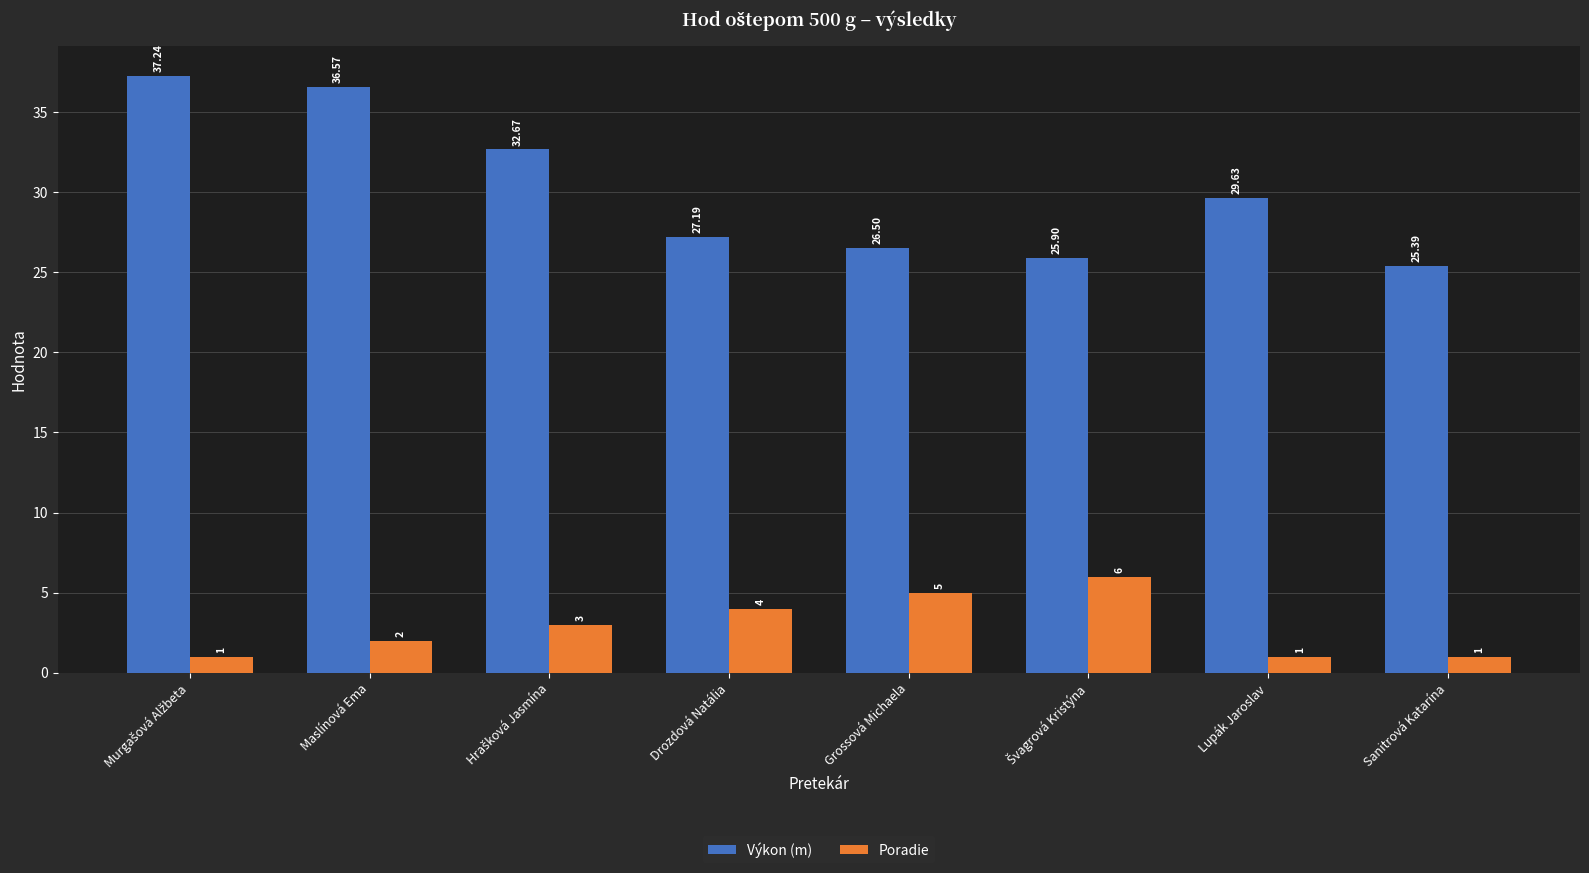

How many bars are there in each group?

2